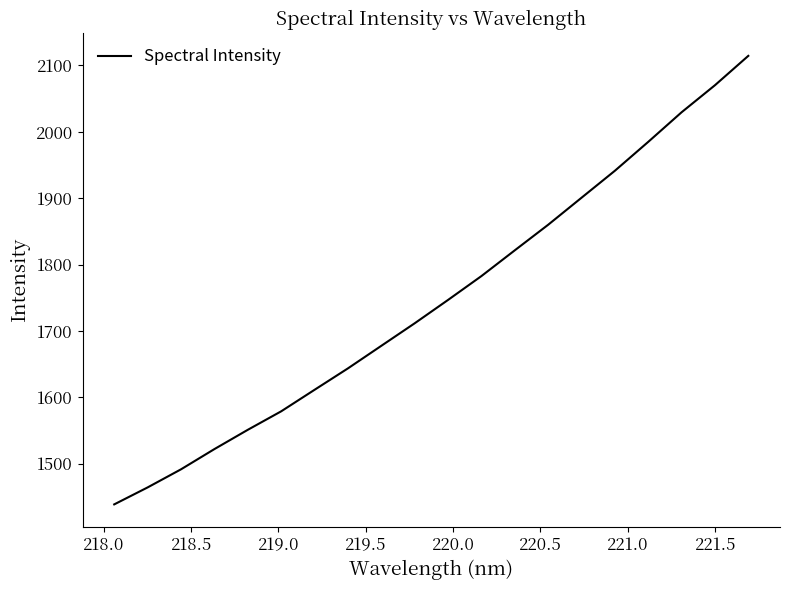

What is the greatest value displayed?

2114.3